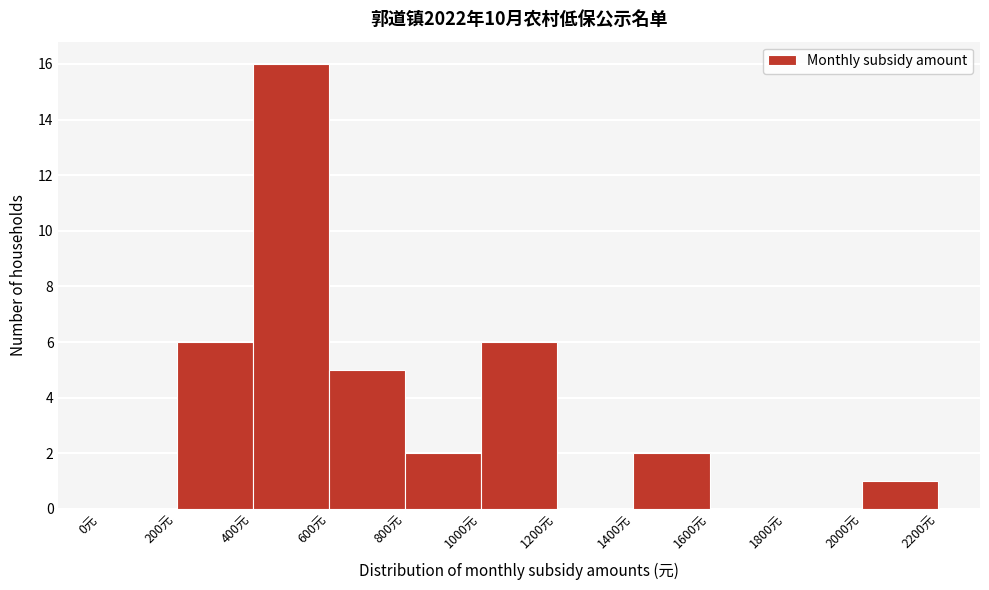

Over which range of the x-axis is the bar tallest?

400 to 600